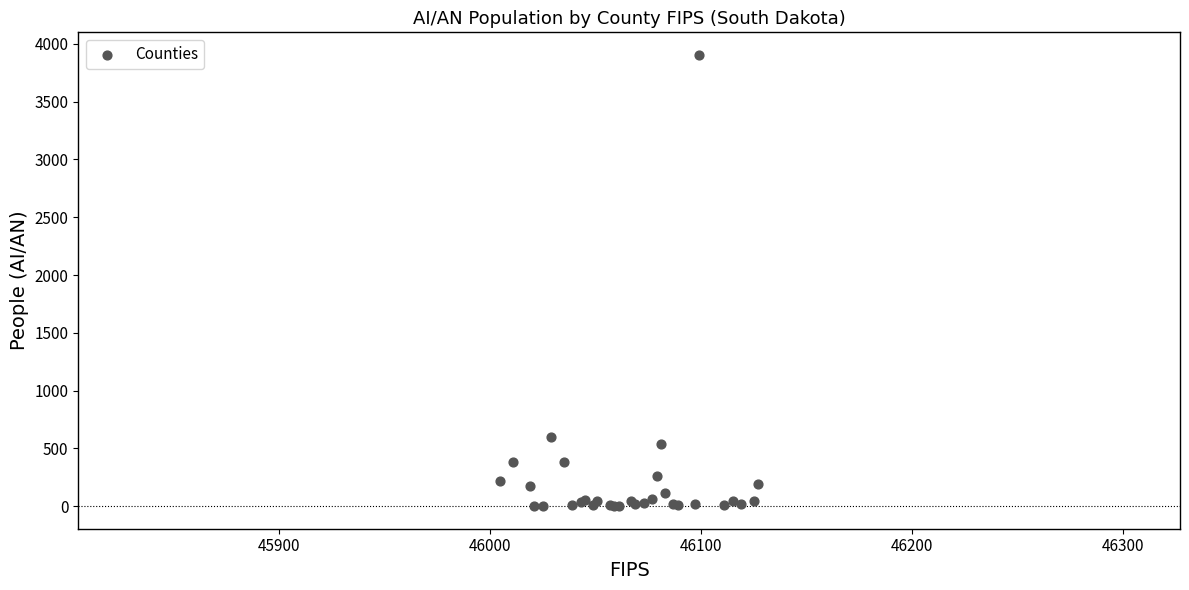

What Y value in the scatter plot is closest to 1952?

596